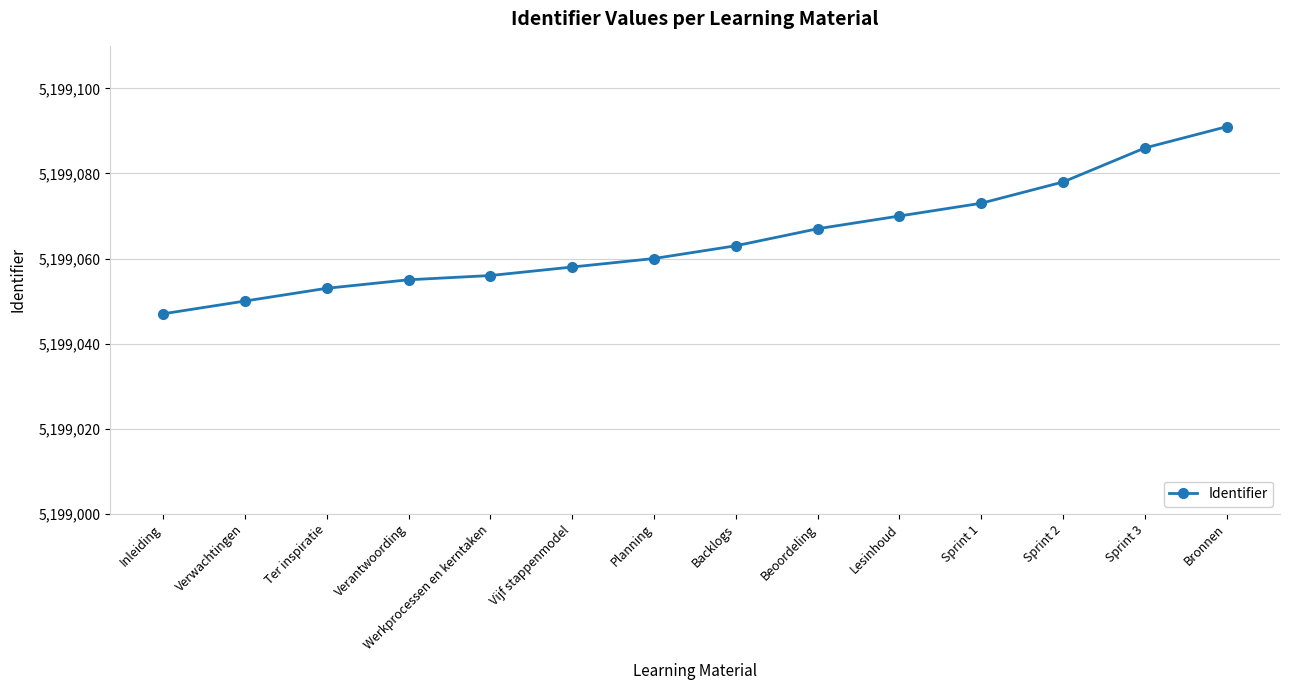

Approximately how many times larger is the value at Sprint 1 compared to Vijf stappenmodel?

1.0